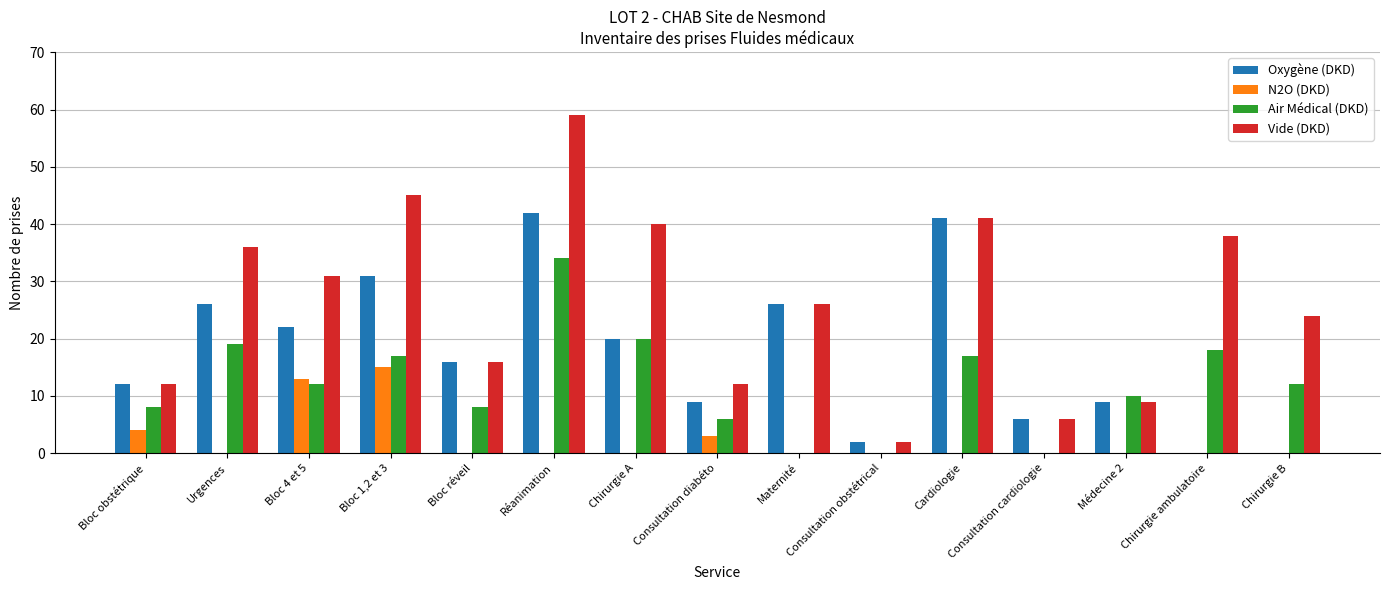

The N2O (DKD) series shows 9 at Bloc réveil. True or false?

False